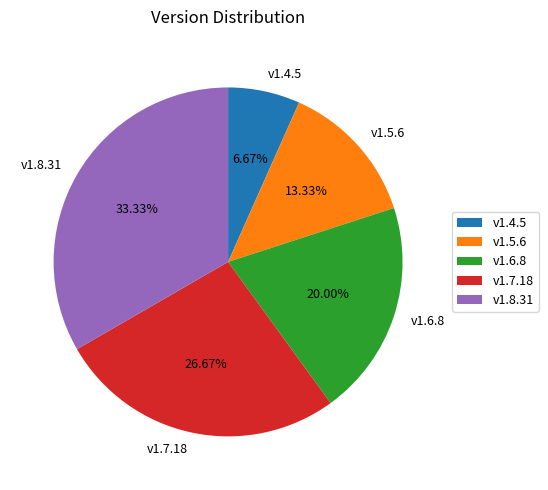

Does any single category account for the majority?

No